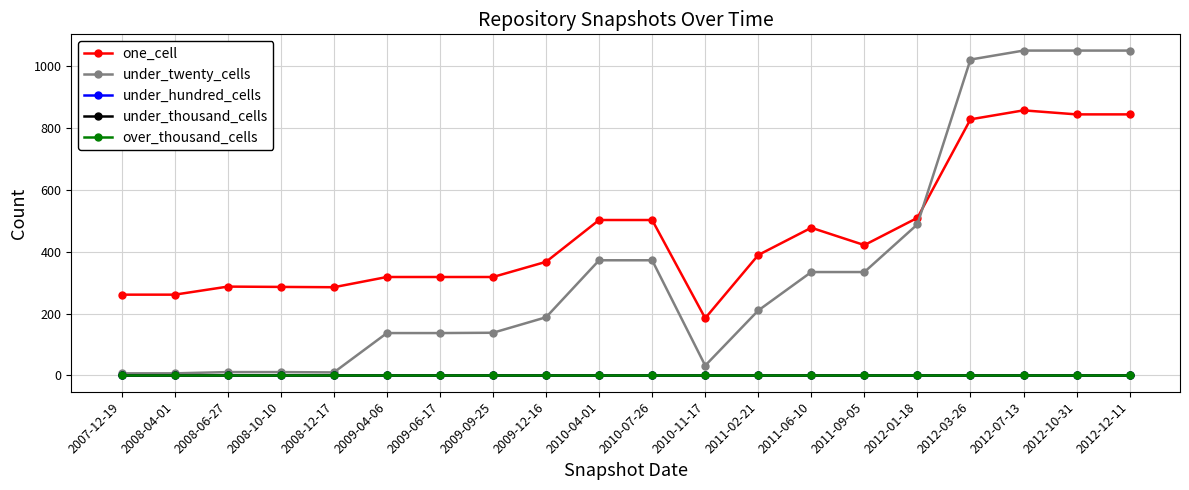

True or false: over_thousand_cells has more than 1 interior local peaks.

False